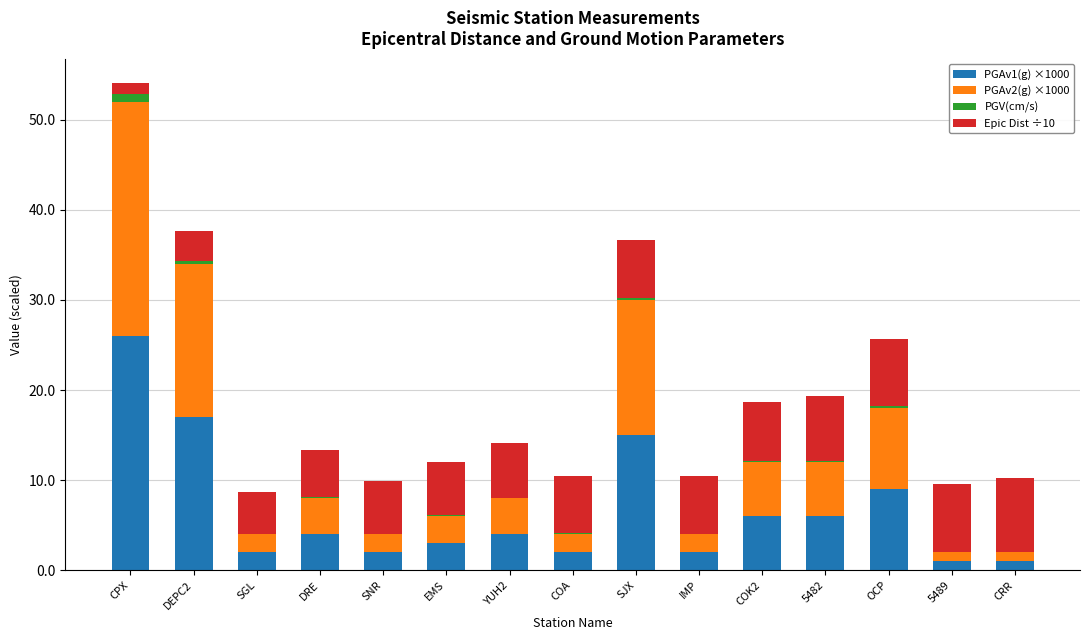

At which category is the sum across all series the highest?

CPX